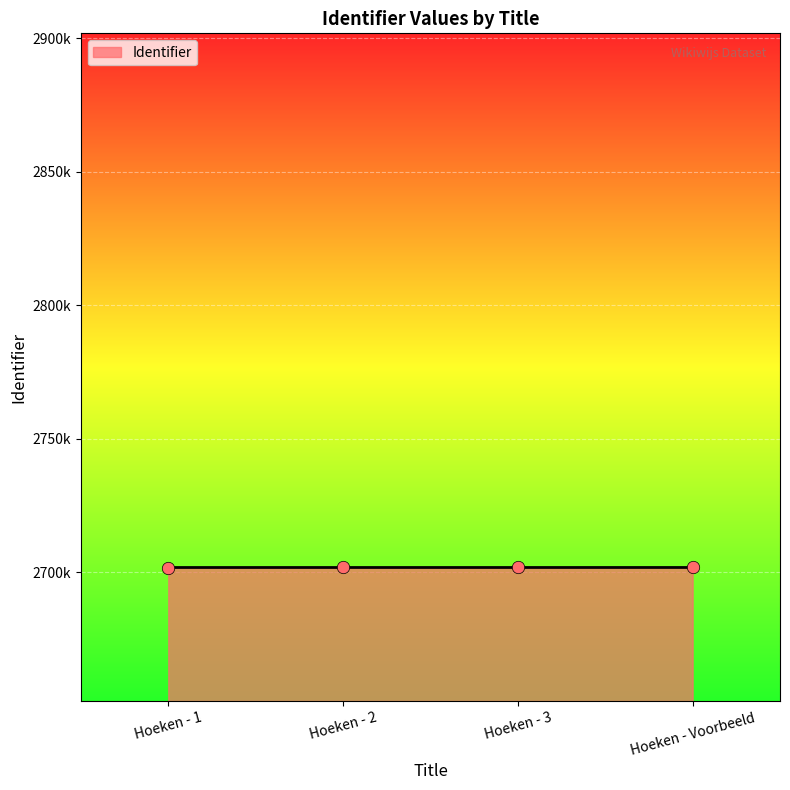

Approximately how many times larger is the value at Hoeken - Voorbeeld compared to Hoeken - 1?

1.0